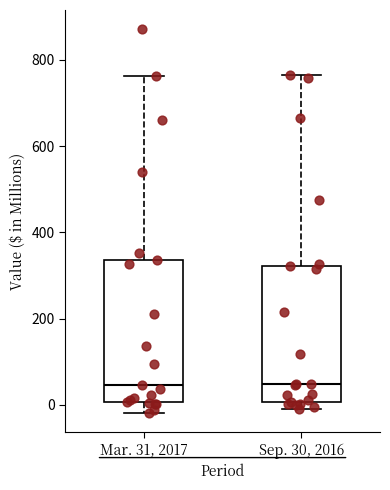

Reading left to right, transcribe this box plot: for each box, give where its median line is, the range the box spans, and where its two whiskers end, as read against the y-axis. The values are not printed on the chart, so give them approximately, as read against the axis.

Mar. 31, 2017: median 40, box 0 to 340, whiskers -20 to 760
Sep. 30, 2016: median 40, box 0 to 320, whiskers 0 (just below the box's lower edge) to 760